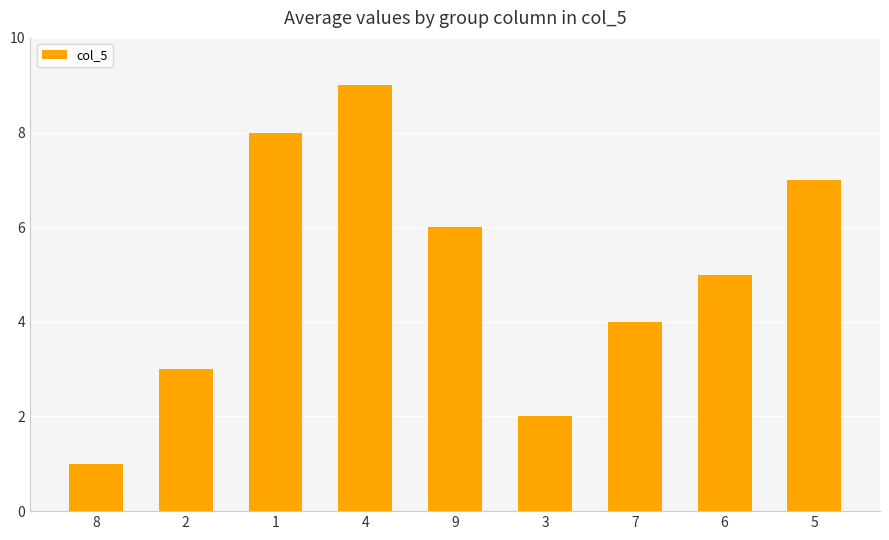

What is the change in value from 2 to 3?

-1